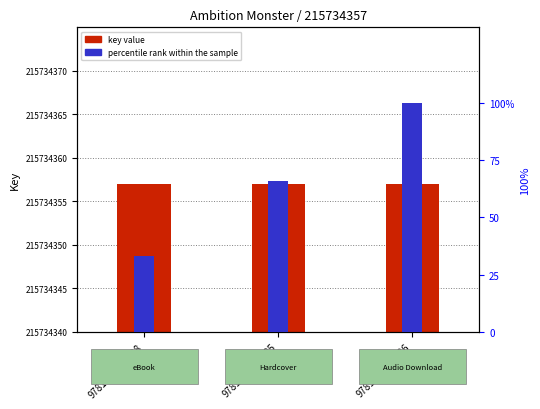

Is the value of percentile rank within the sample at 9781668056585 greater than the value of key value at 9781668056608?

Yes